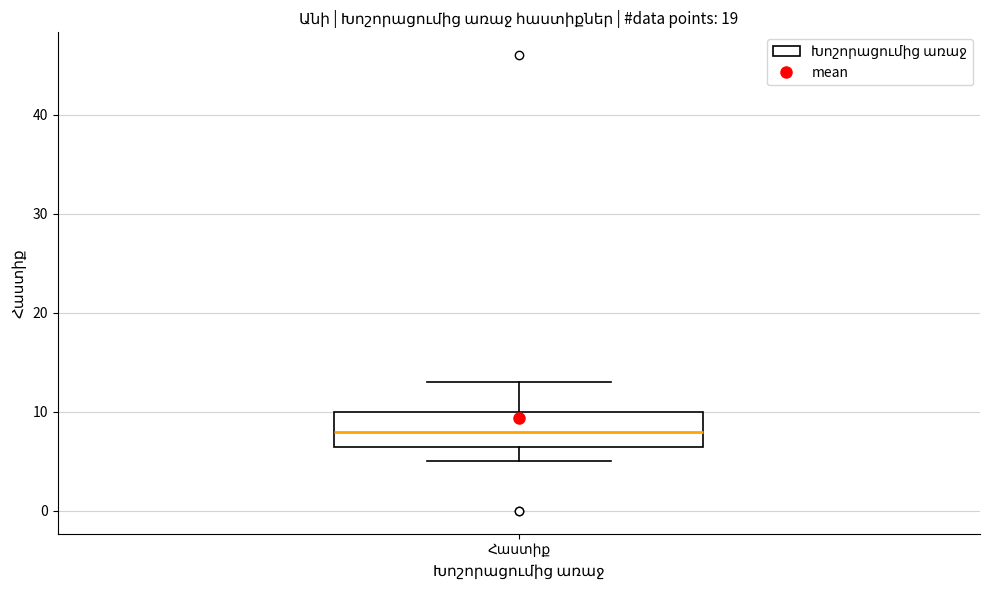

Transcribe this box plot: give where the median line is, the range the box spans, and where the two whiskers end, as read against the y-axis. The values are not printed on the chart, so give them approximately, as read against the axis.

median 8, box 7 to 10, whiskers 5 to 13